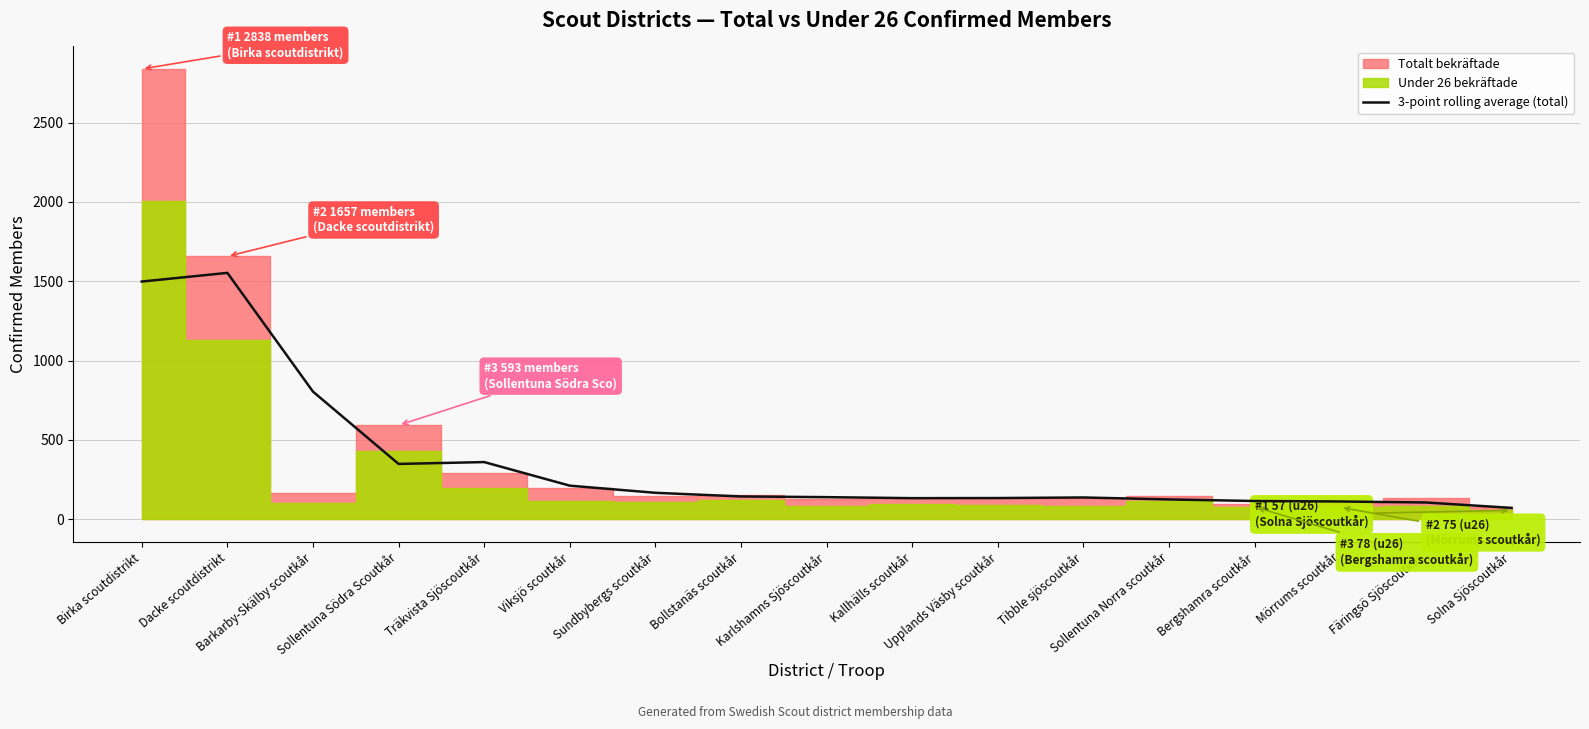

What is the ratio of the value at Bollstanäs scoutkår to the value at Tibble sjöscoutkår?

1.0